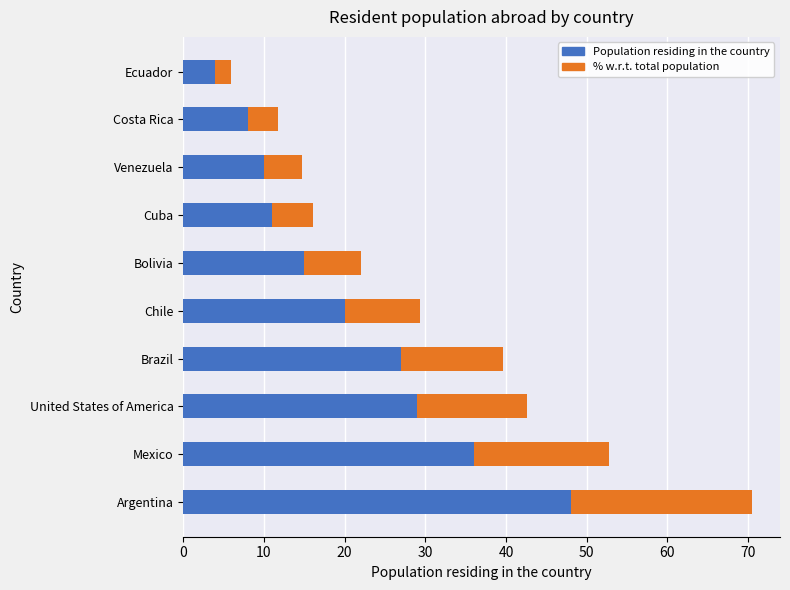

What is the sum of the Population residing in the country values at Bolivia and United States of America?

44.0